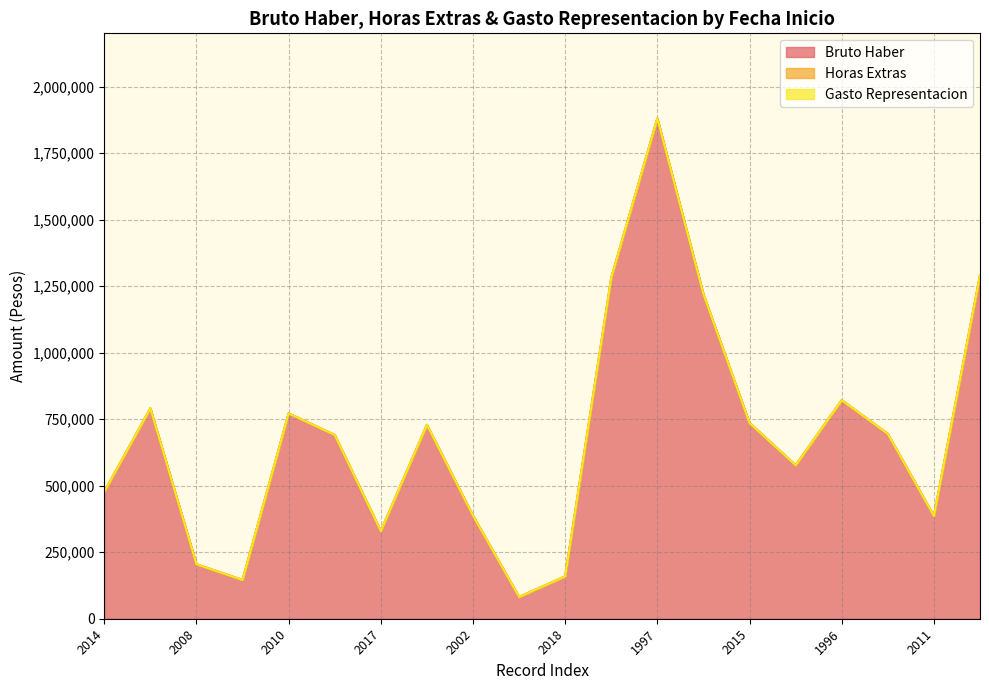

At which category is the sum across all series the highest?

1997